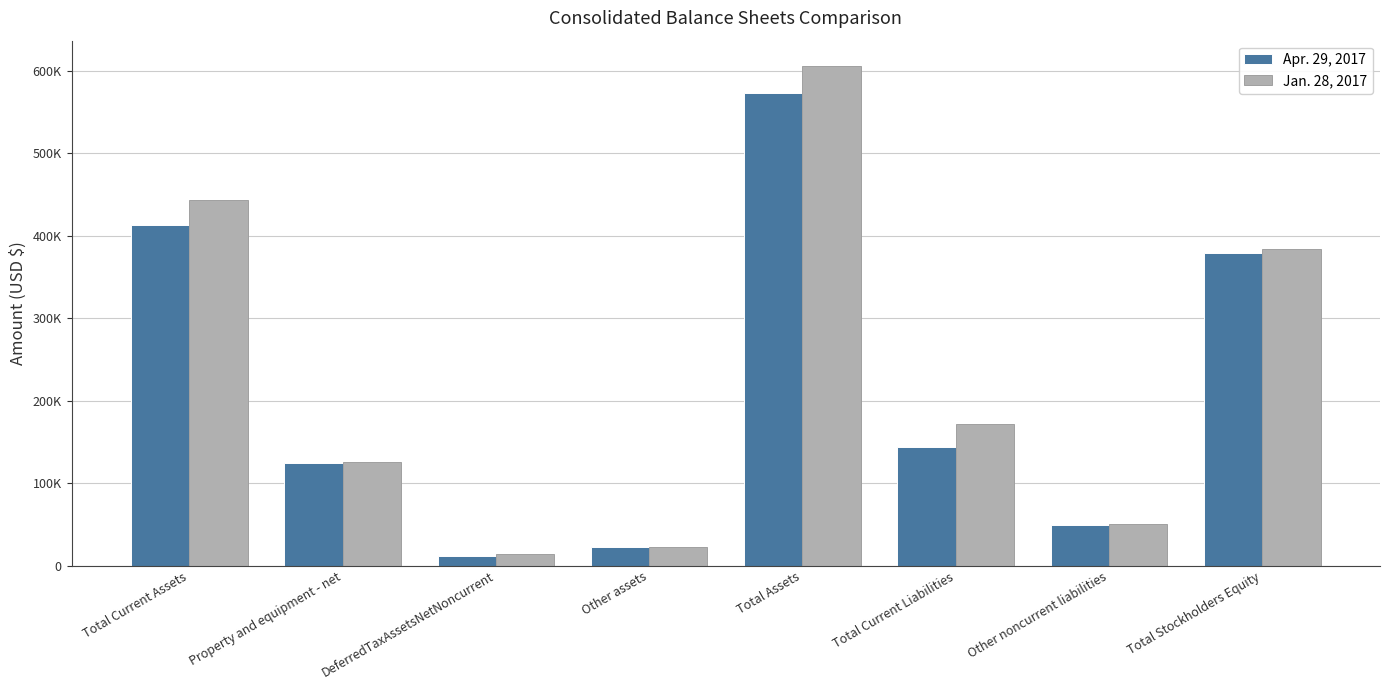

What is the label of the 4th bar from the left?

Other assets